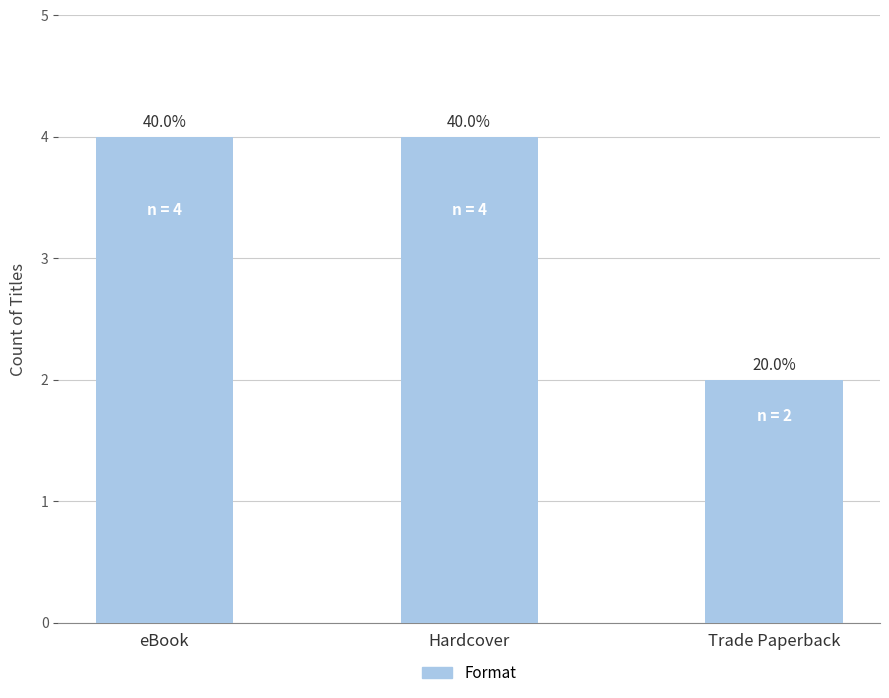

What is the label of the 3rd bar from the left?

Trade Paperback